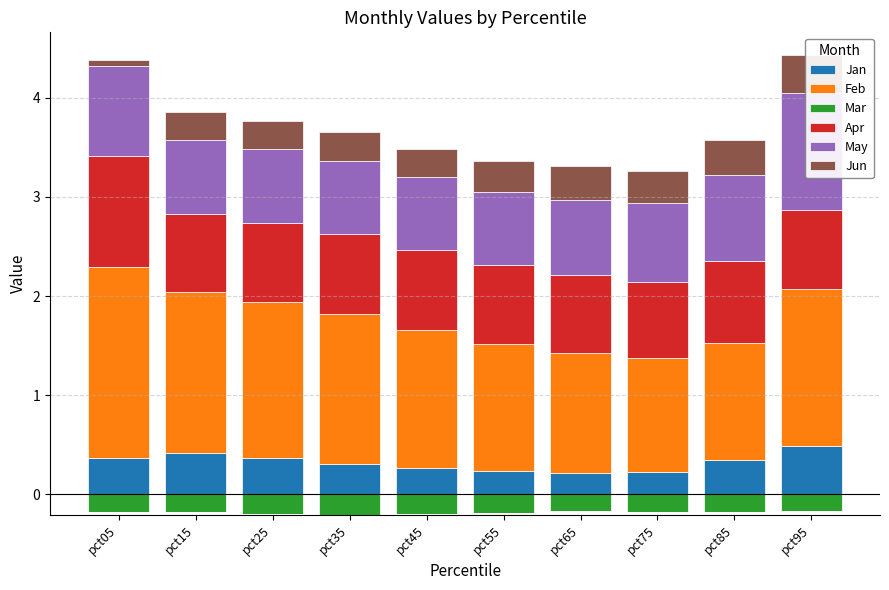

Read the Jan value at pct85.

0.3